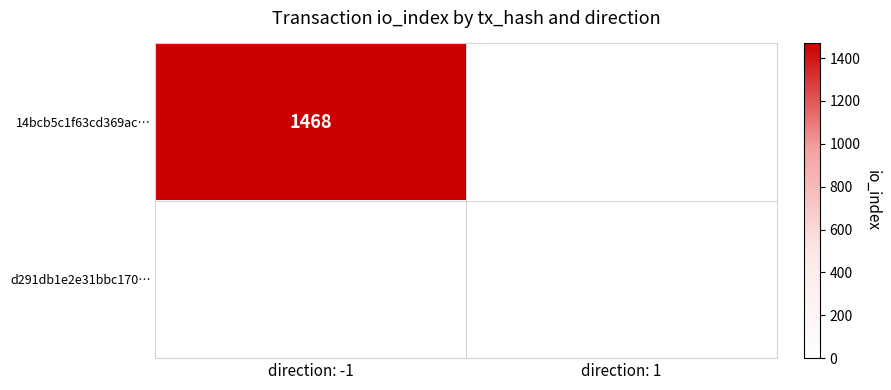

True or false: 14bcb5c1f63cd369ac… has a value of 1468 at direction: -1.

True